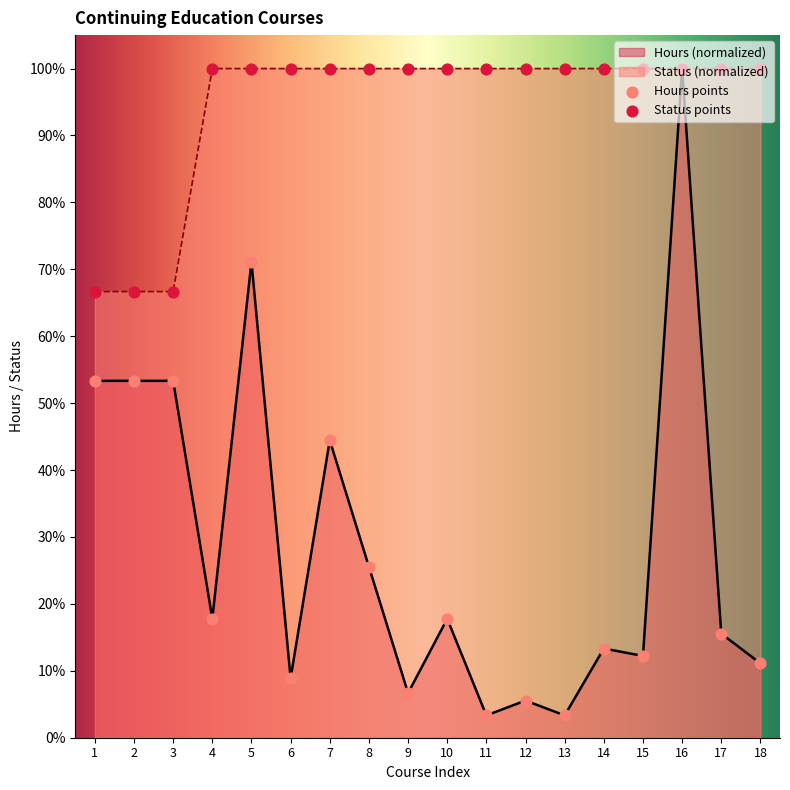

Which series has the widest spread of Y values?

Hours